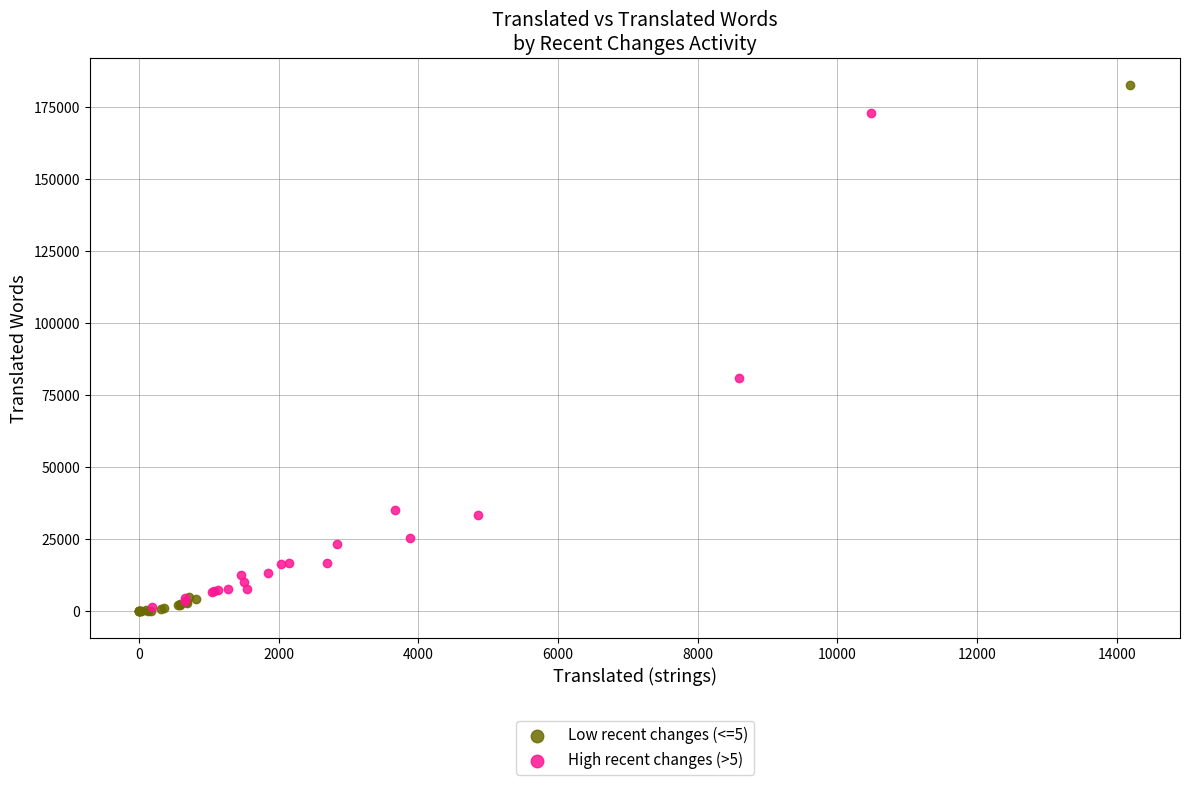

Which series has the widest spread of Y values?

Low recent changes (<=5)